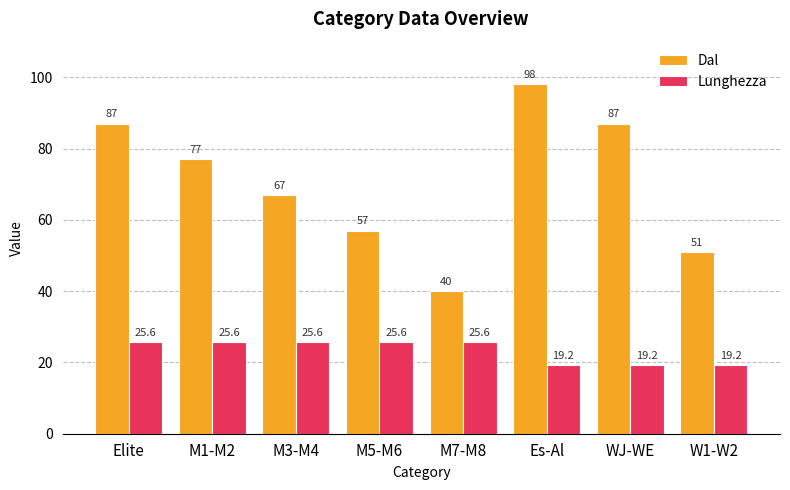

Are the bars horizontal?

No